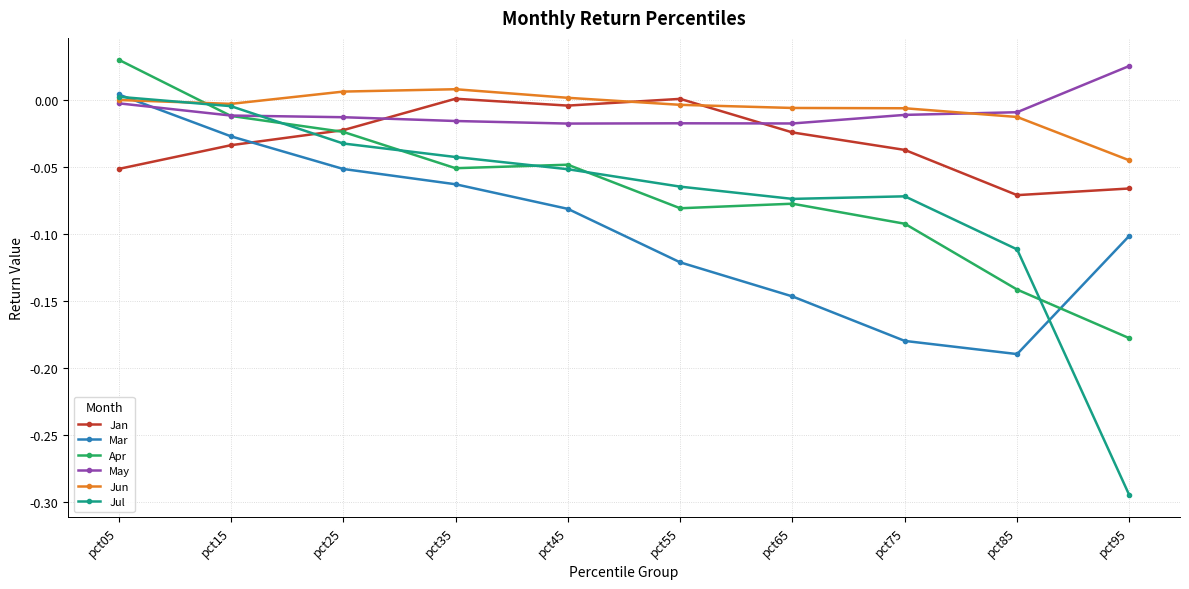

How many lines are shown in the chart?

6